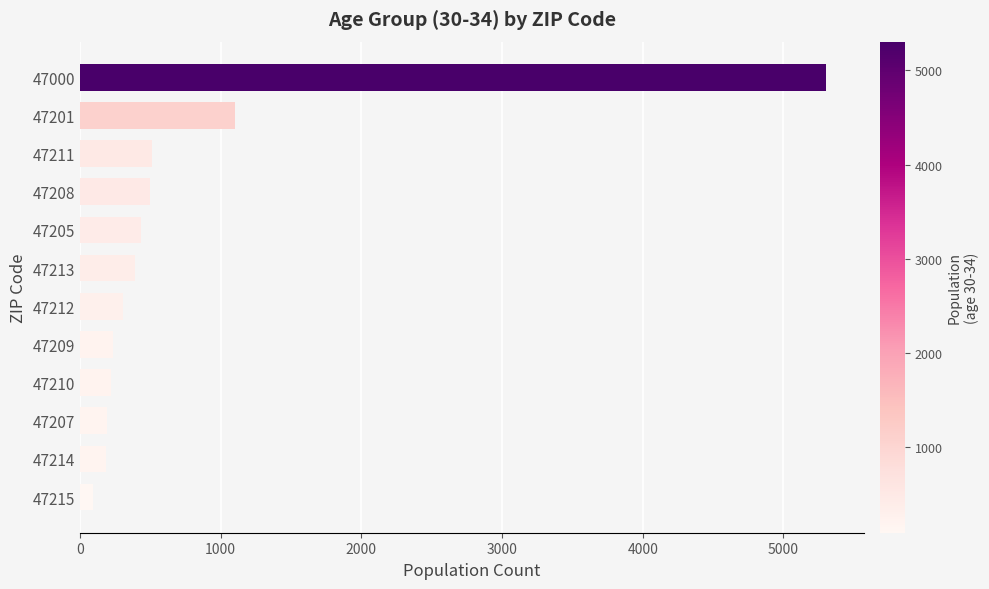

What is the change in value from 47209 to 47205?

+195